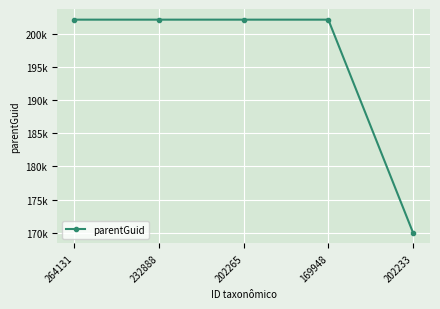

Between 169948 and 202265, which is larger?

169948